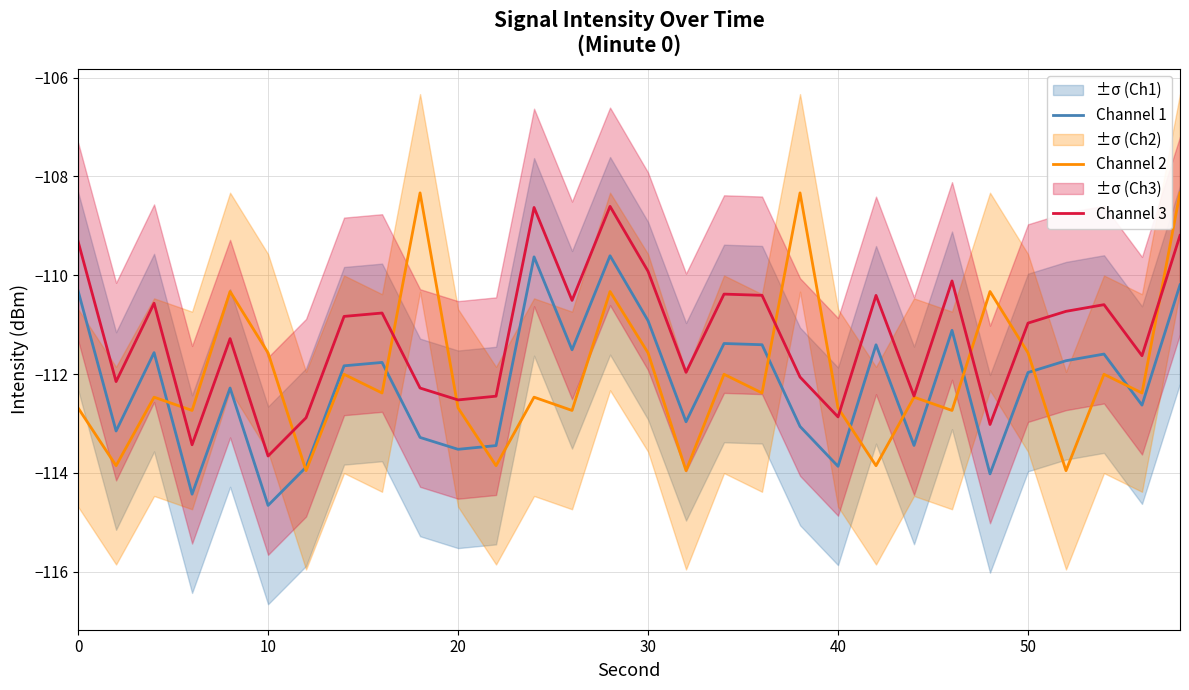

Does the chart have visible grid lines?

Yes